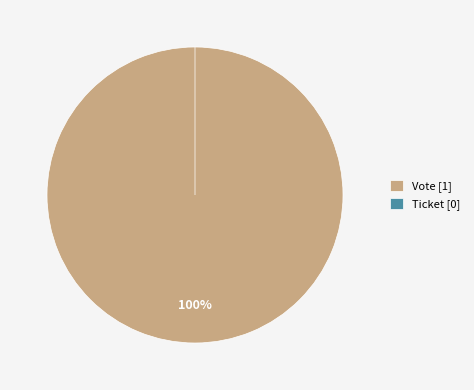

Does any single category account for the majority?

Yes